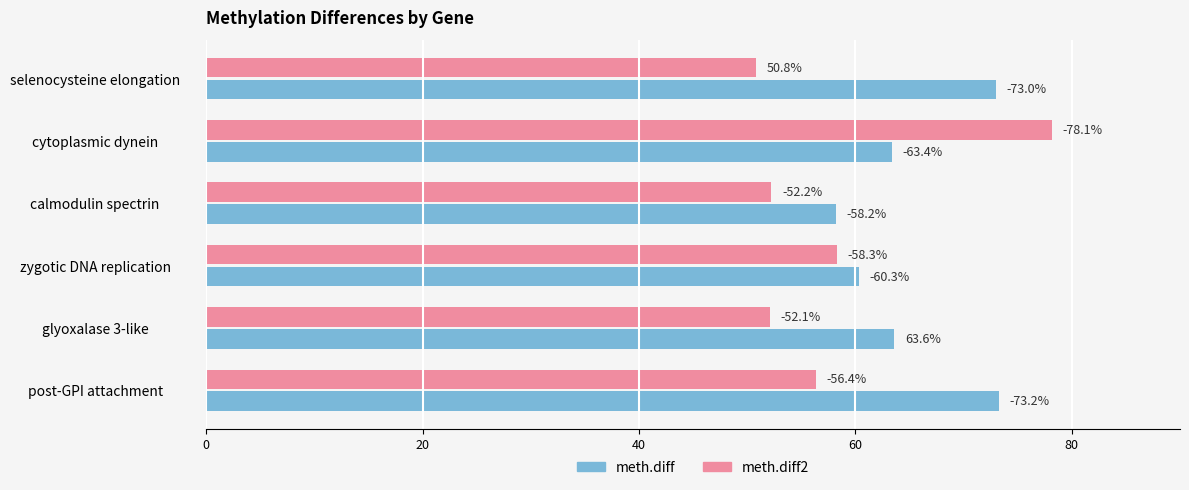

What is the greatest value displayed?

78.1